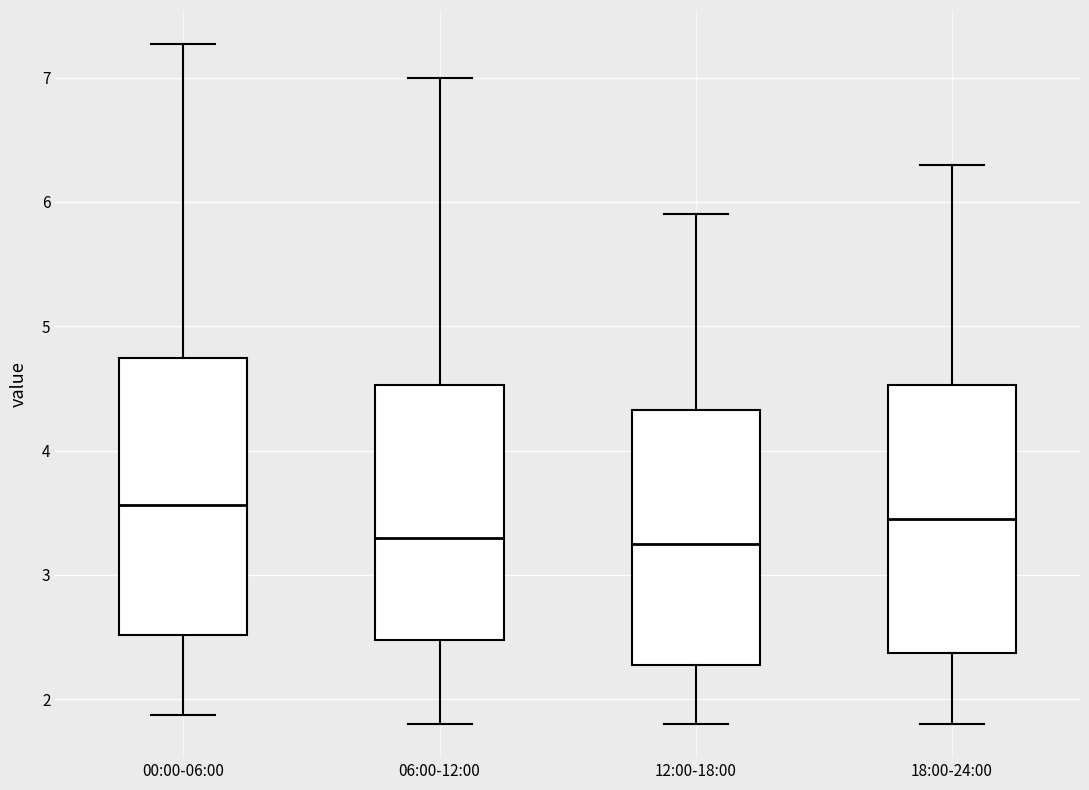

Reading left to right, read every box against the y-axis: the position of its median line, the range the box covers, and the ends of its whiskers. The values are not printed on the chart, so give them approximately, as read against the axis.

00:00-06:00: median 3.6, box 2.5 to 4.7, whiskers 1.9 to 7.3
06:00-12:00: median 3.3, box 2.5 to 4.5, whiskers 1.8 to 7.0
12:00-18:00: median 3.3, box 2.3 to 4.3, whiskers 1.8 to 5.9
18:00-24:00: median 3.5, box 2.4 to 4.5, whiskers 1.8 to 6.3